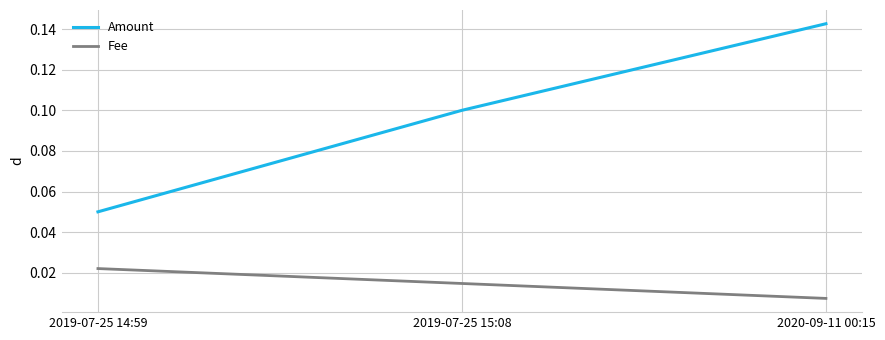

Is the value of Fee at 2019-07-25 14:59 greater than the value of Amount at 2019-07-25 15:08?

No